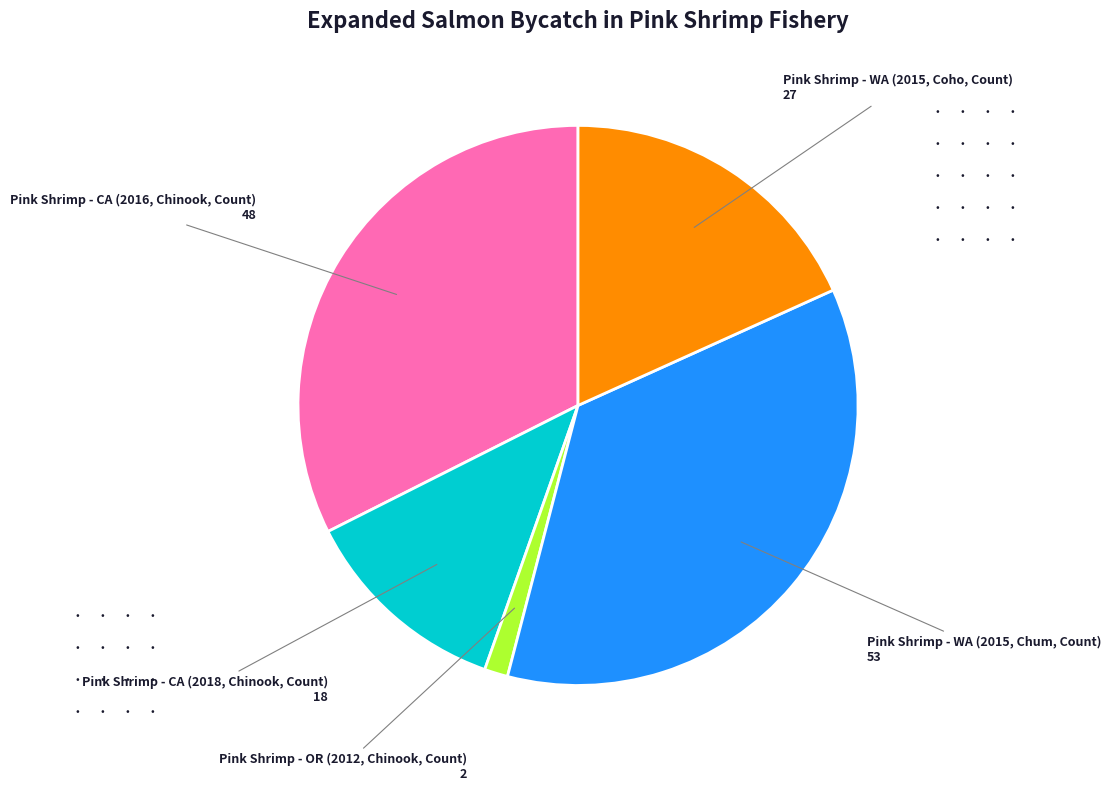

Is there a majority slice in this chart?

No